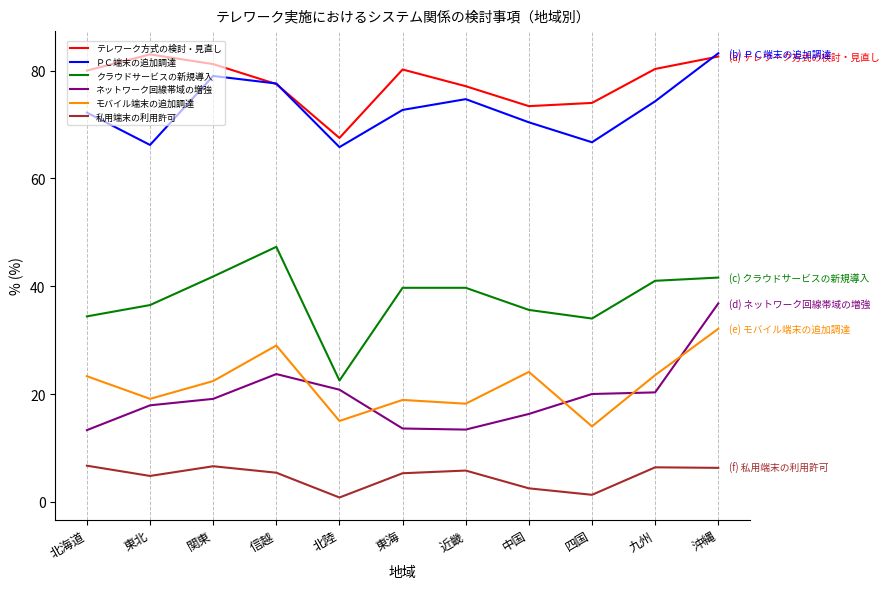

What is the highest value of the テレワーク方式の検討・見直し series?

83.0